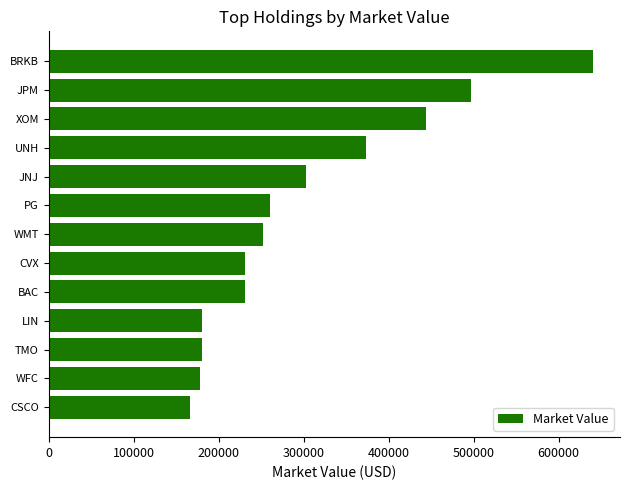

Does the chart contain stacked bars?

No